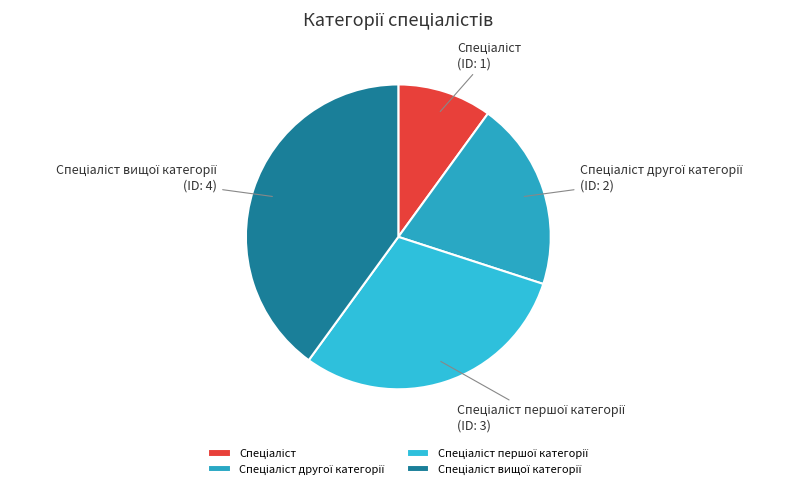

Count the number of slices in the pie.

4